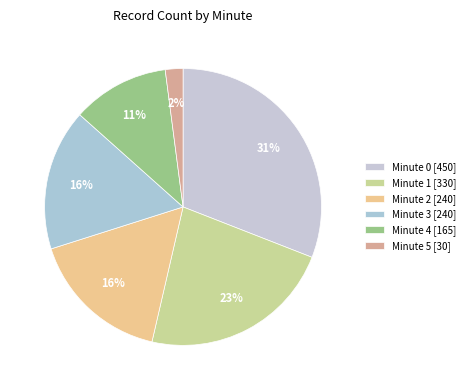

To the nearest percent, what is the difference between the largest and smallest slice percentages?

29%